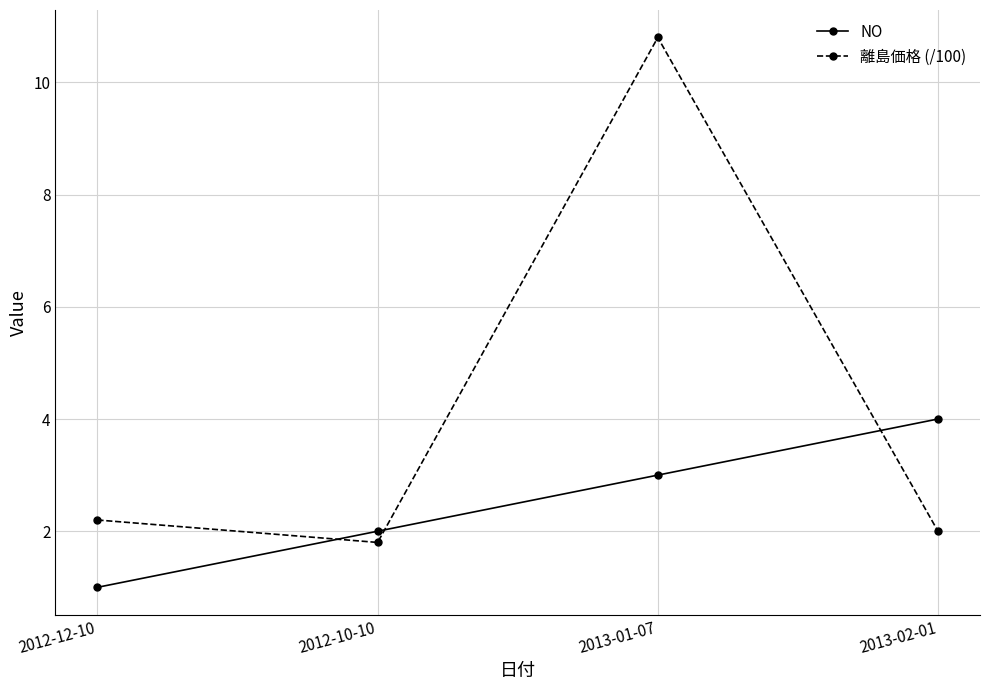

What is the average value of the NO series?

2.5